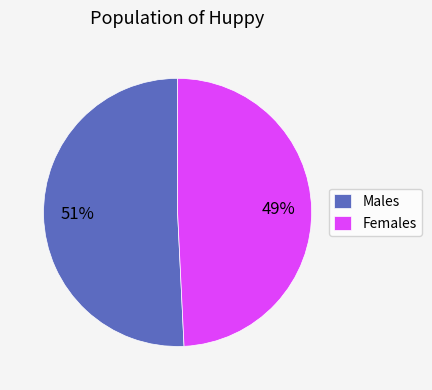

The Males slice represents 62% of the pie. True or false?

False